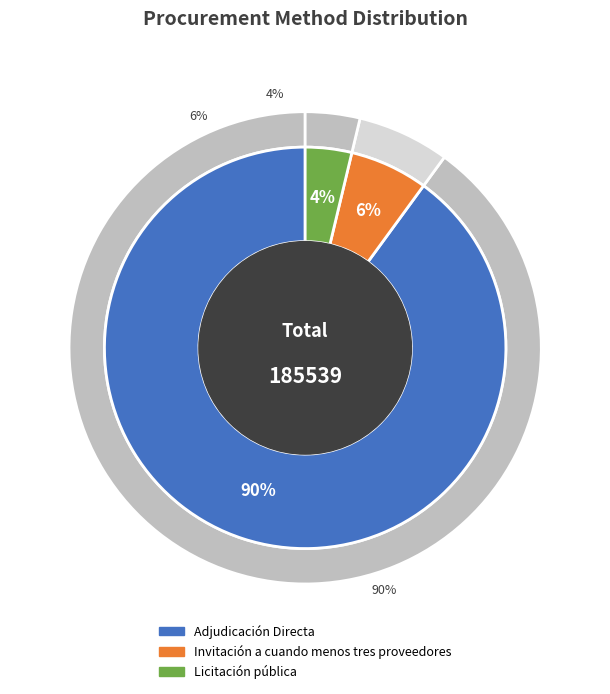

To the nearest percent, what percentage of the pie is 18?

3%